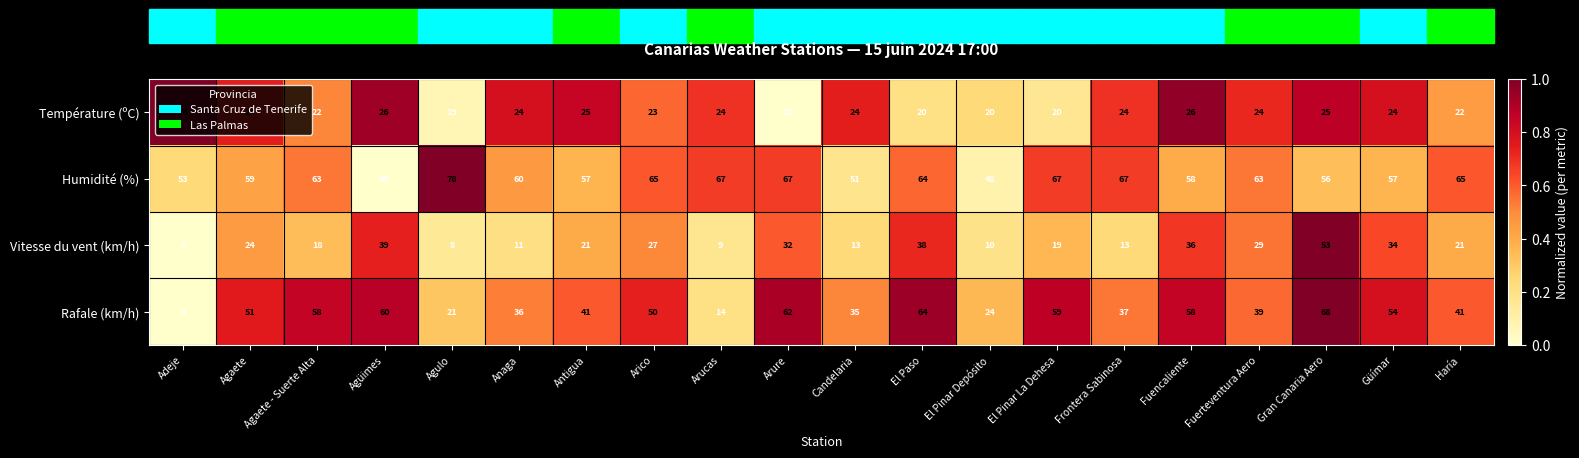

Where does the Température (ºC) series first go above 24?

Adeje